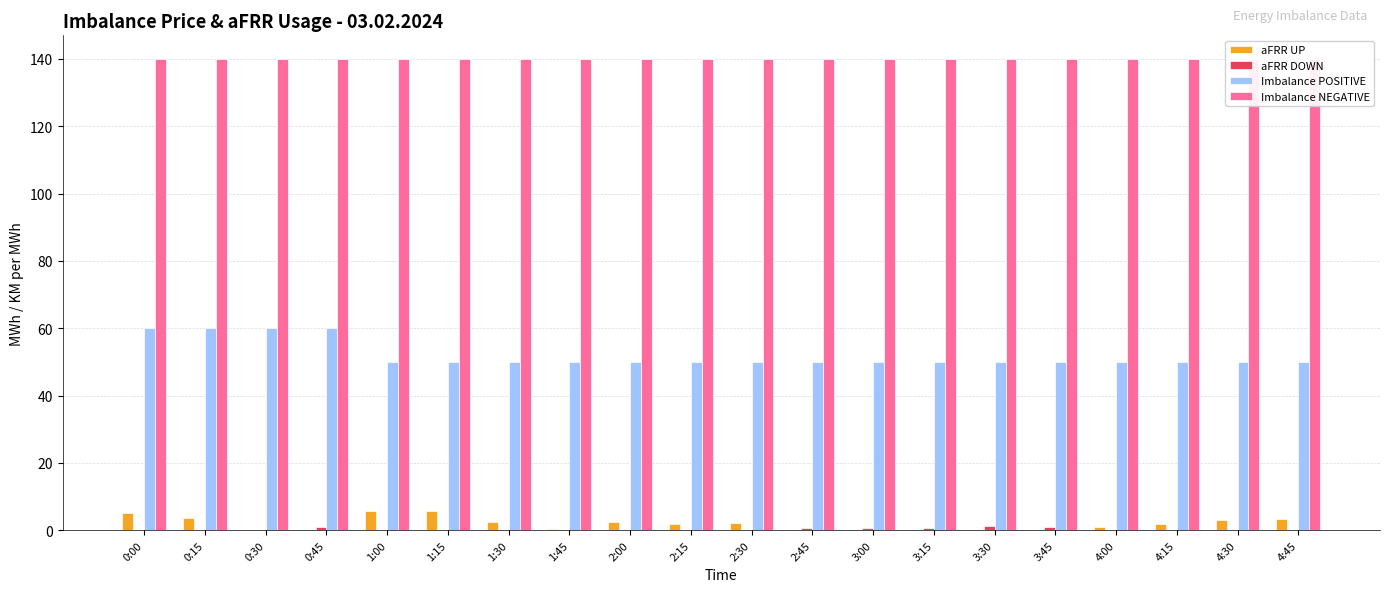

What is the label of the 8th bar from the left?

1:45